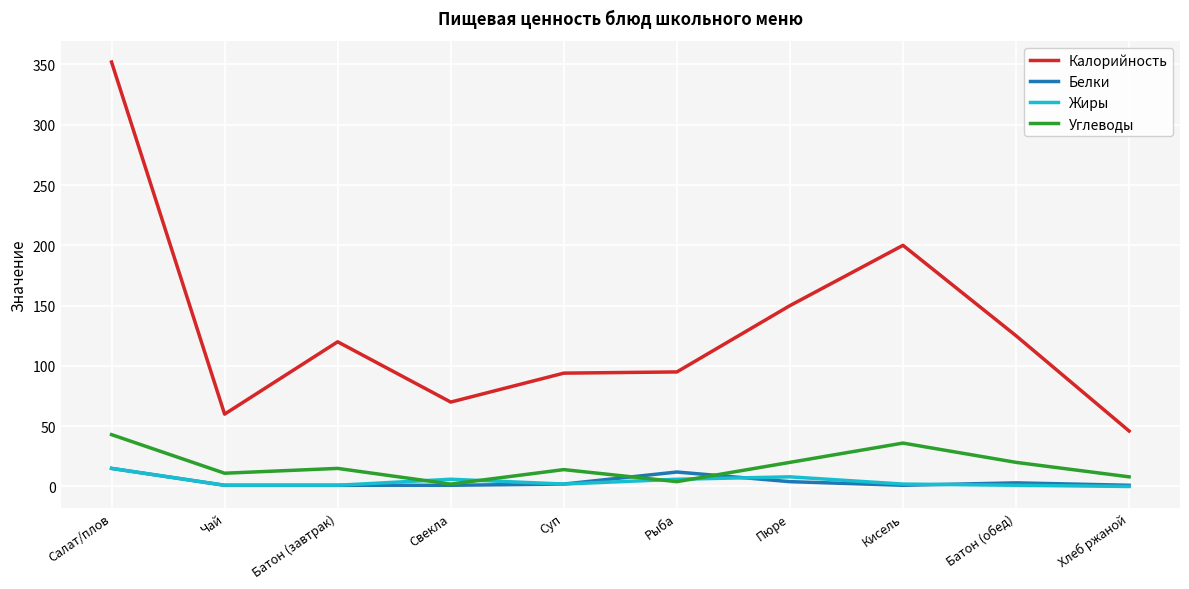

At which category does the chart reach its peak across all series?

Салат/плов